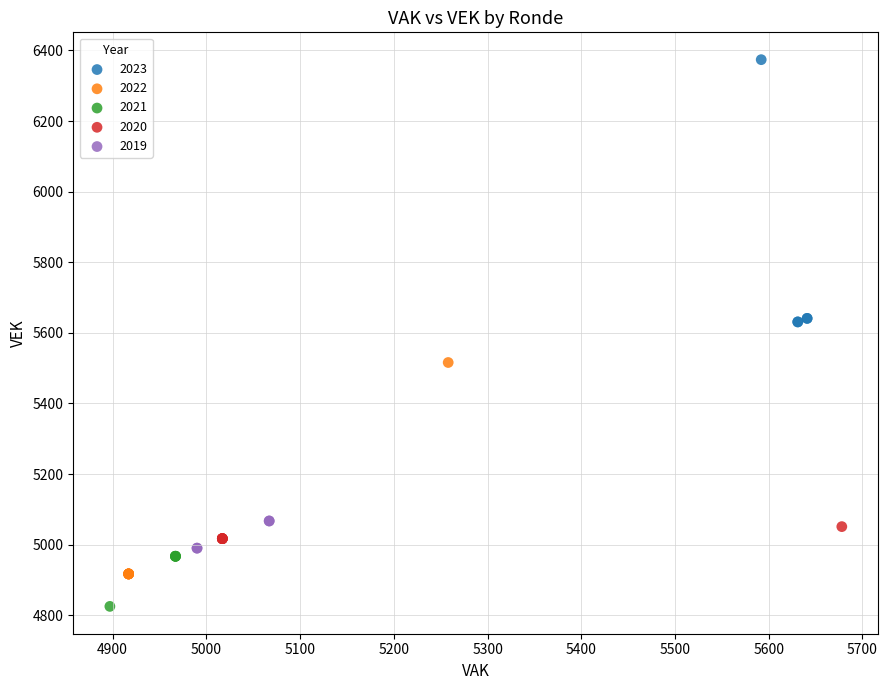

Which series contains the highest Y value?

2023